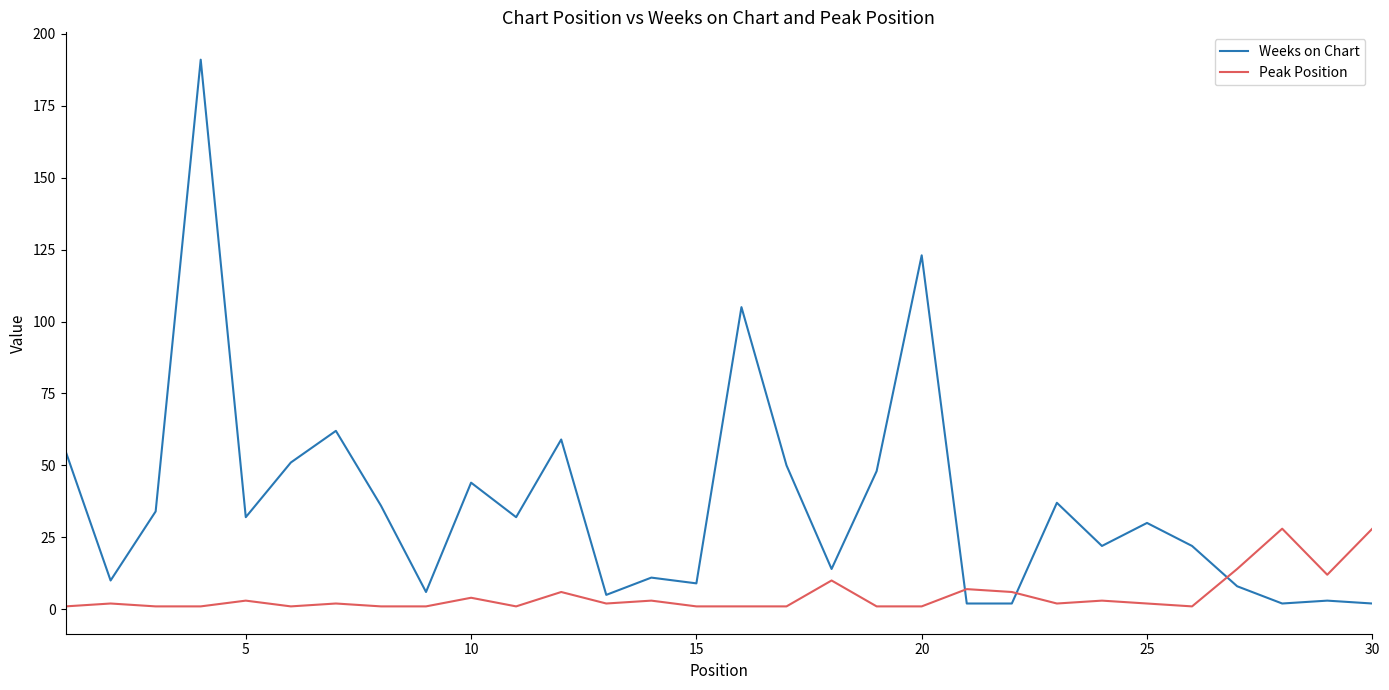

After their last crossing, which series has the higher values: Weeks on Chart or Peak Position?

Peak Position